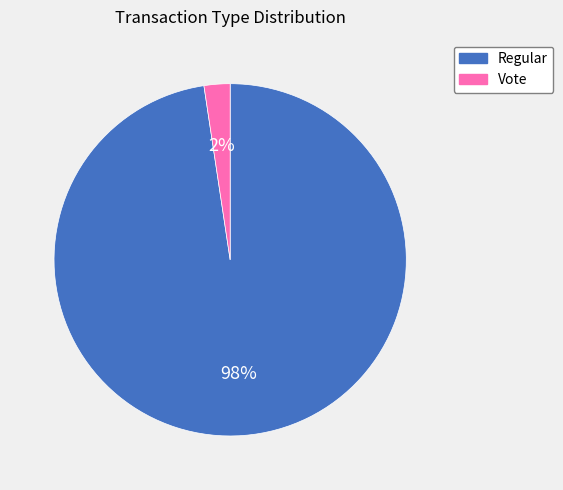

What percentage is the Vote slice, to the nearest percent?

2%